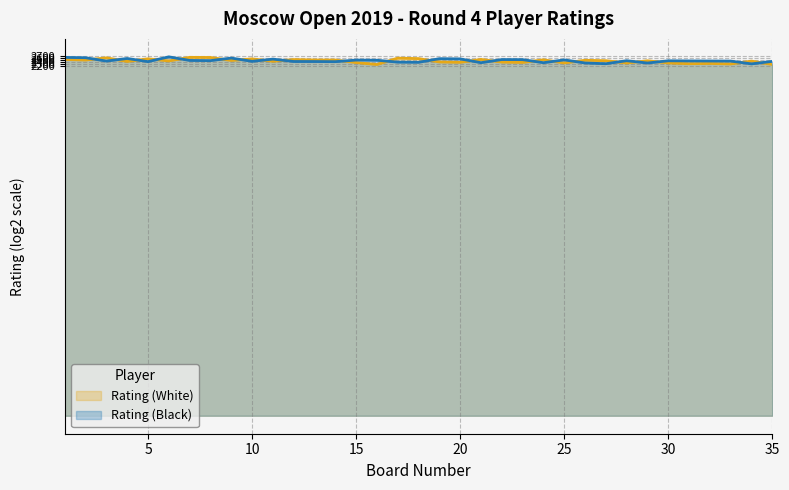

What is the minimum value for Rating (Black)?

11.2